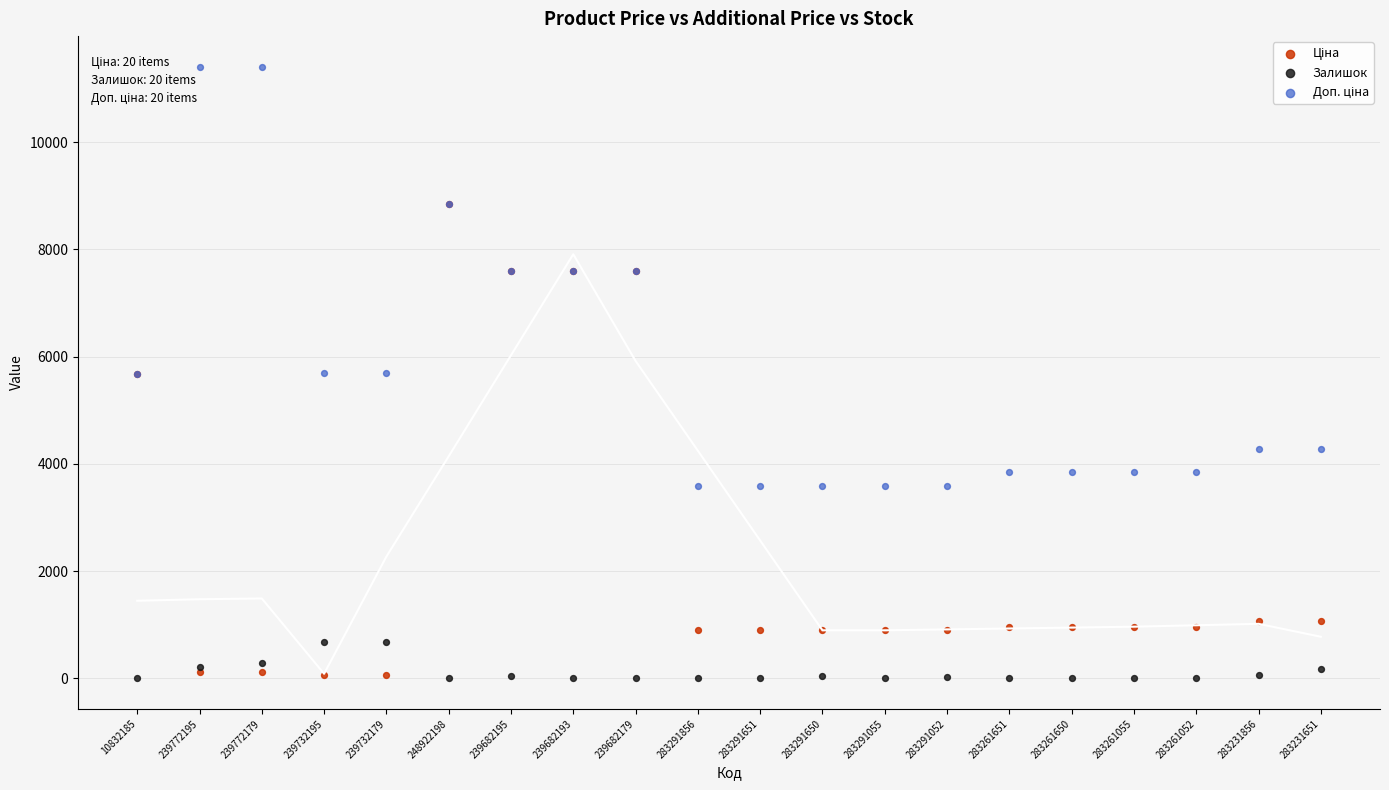

Which series contains the highest Y value?

Доп. ціна